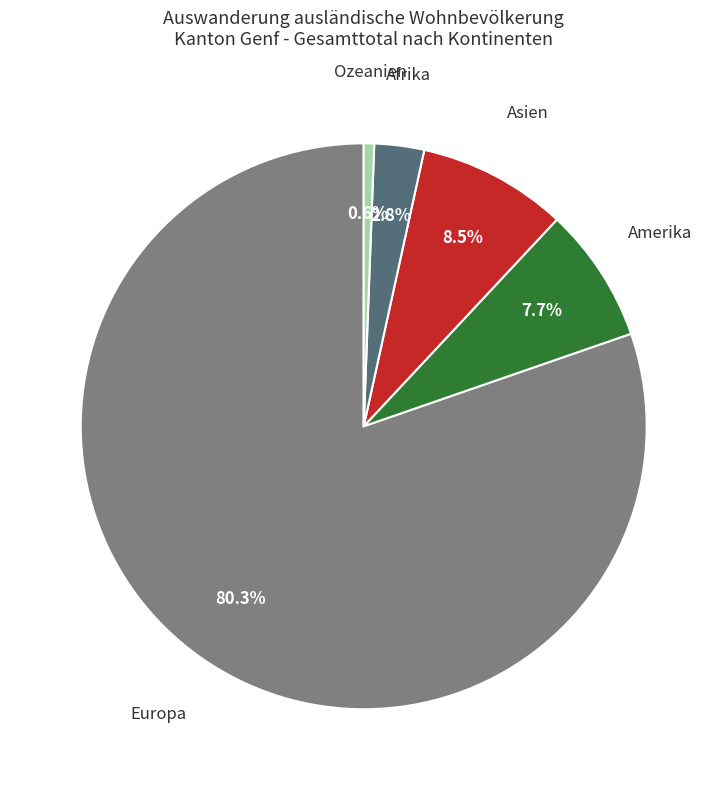

Is the sum of Asien and Europa greater than half?

Yes